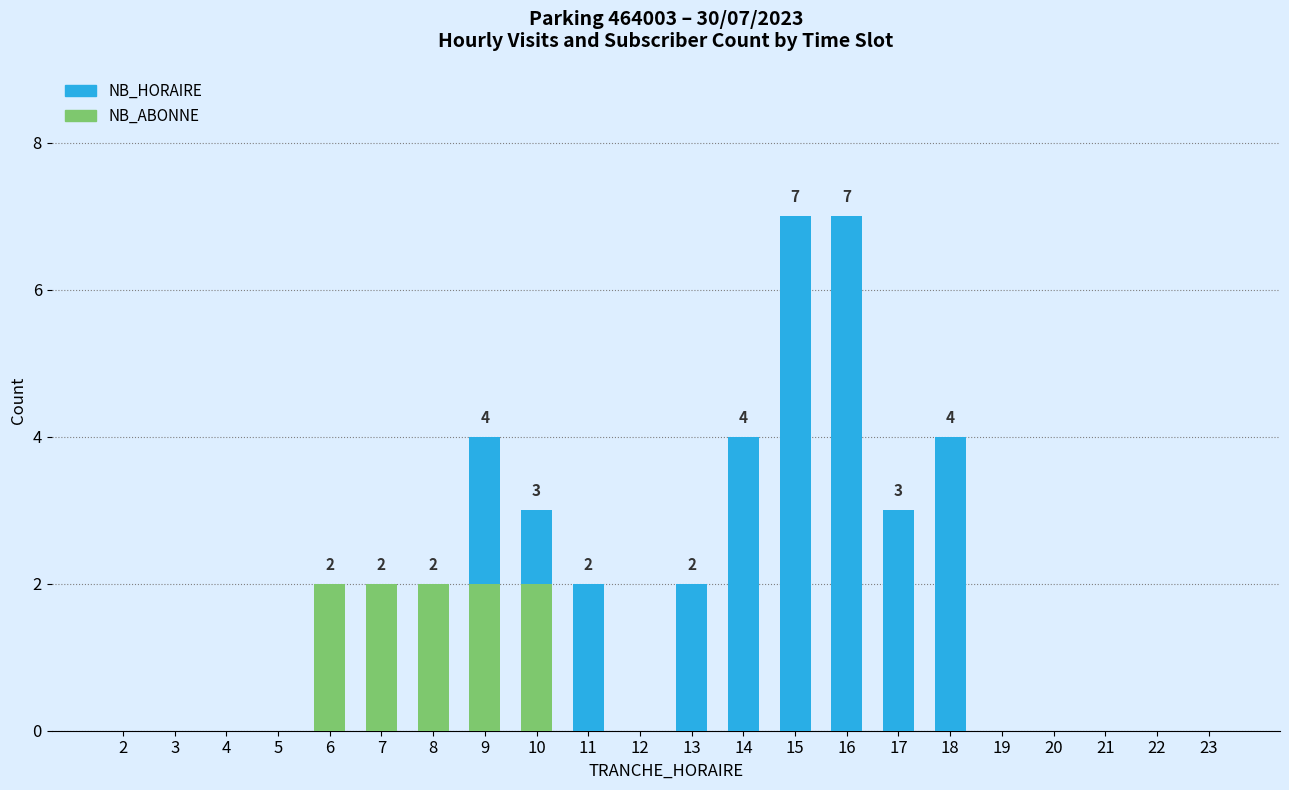

What is the sum of the NB_HORAIRE values at 14 and 23?

4